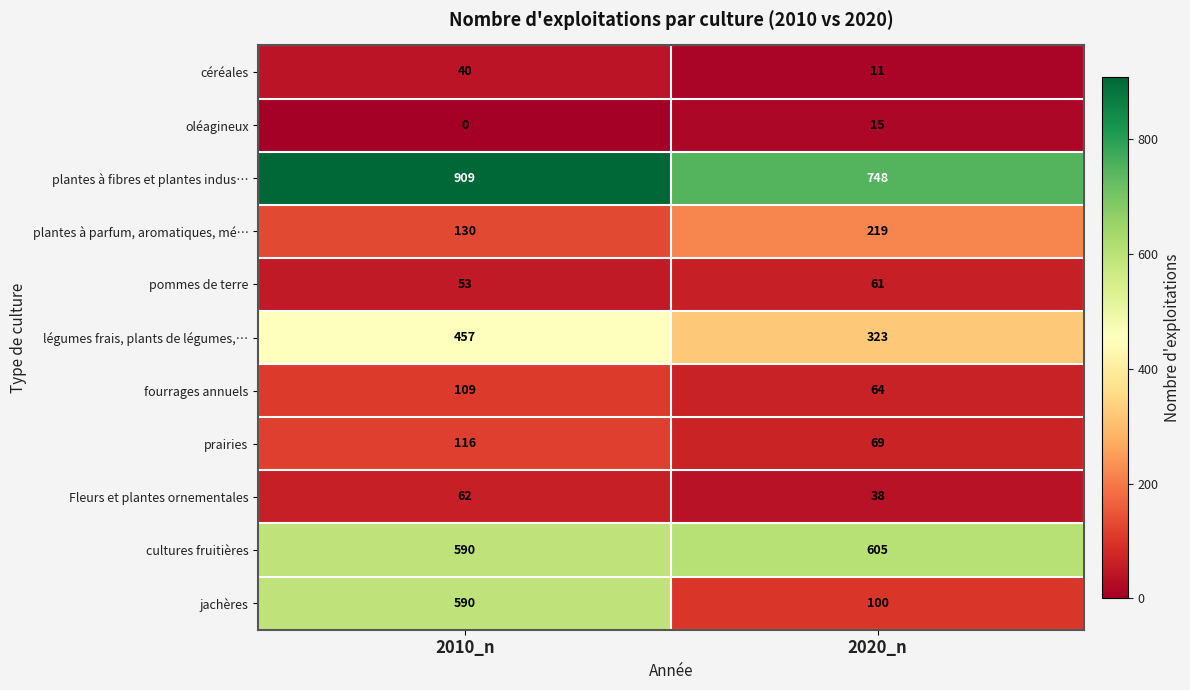

At which category is the sum across all series the highest?

2010_n